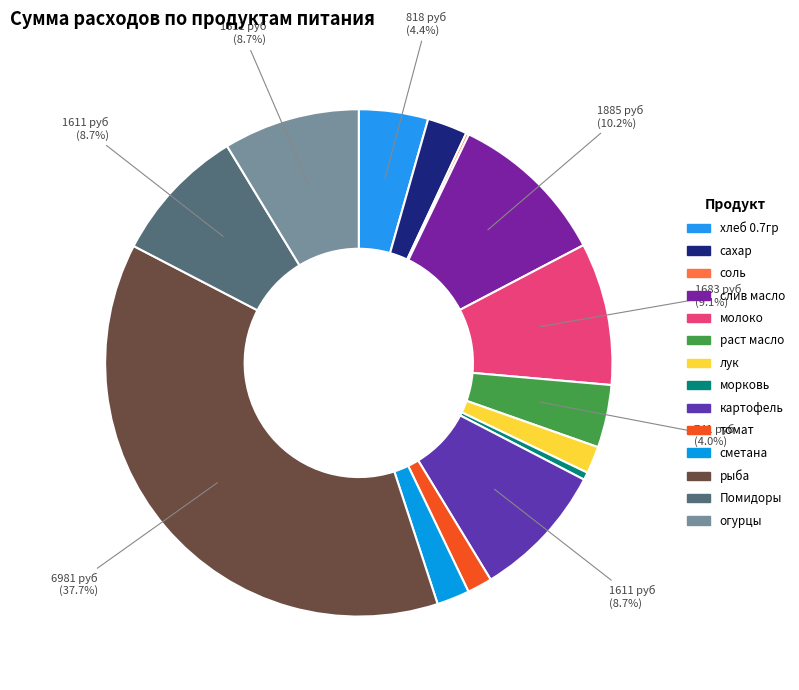

What is the ratio of the value at лук to the value at соль?

9.4